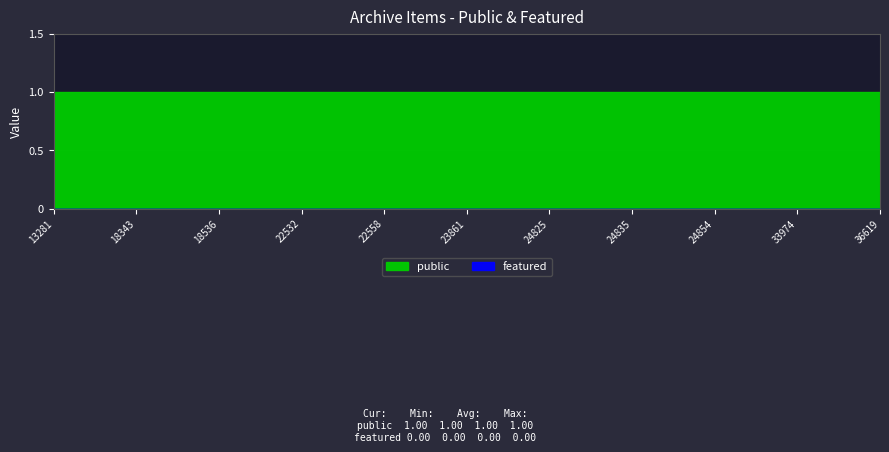

True or false: public and featured intersect in this chart.

False